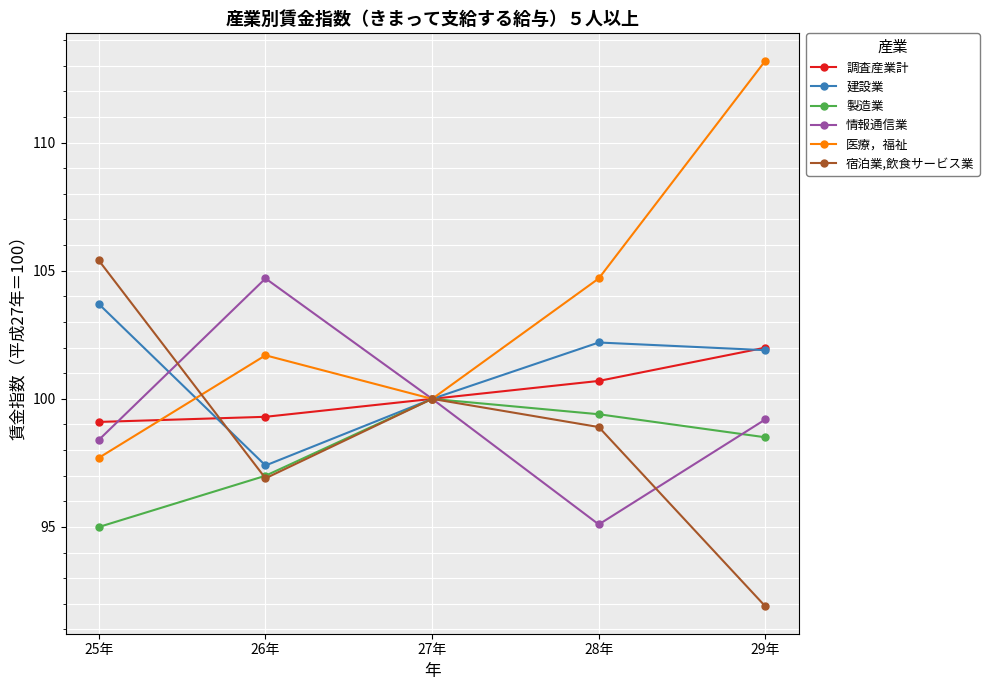

How many lines are shown in the chart?

6